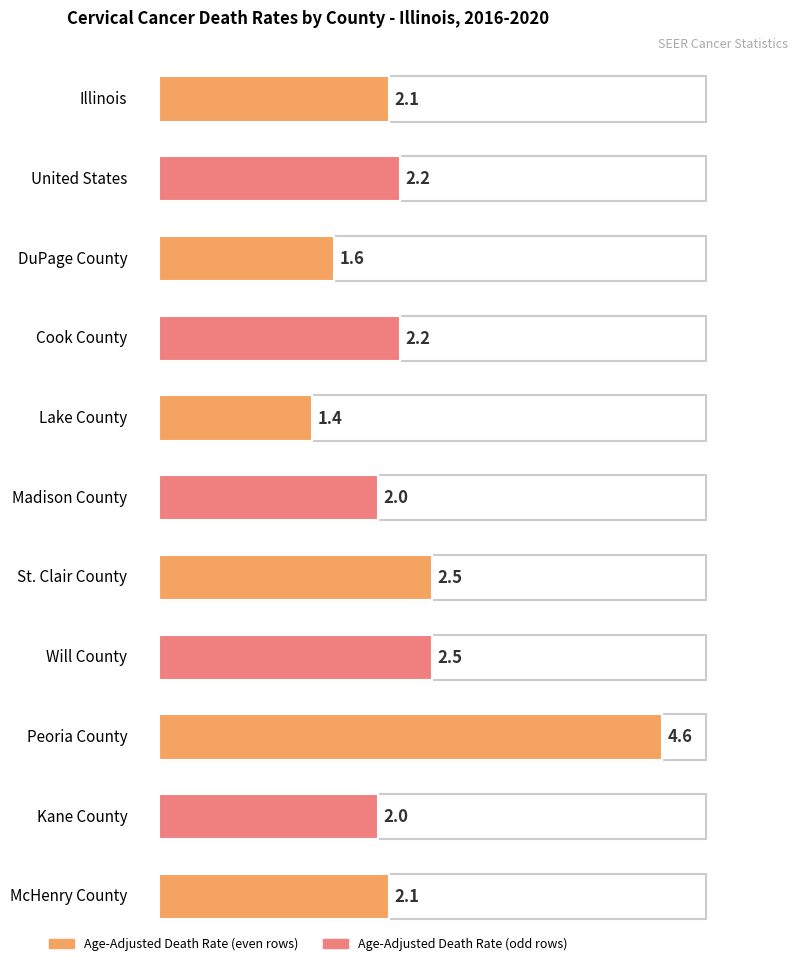

The Average Annual Count series shows 1543.9 at United States. True or false?

False